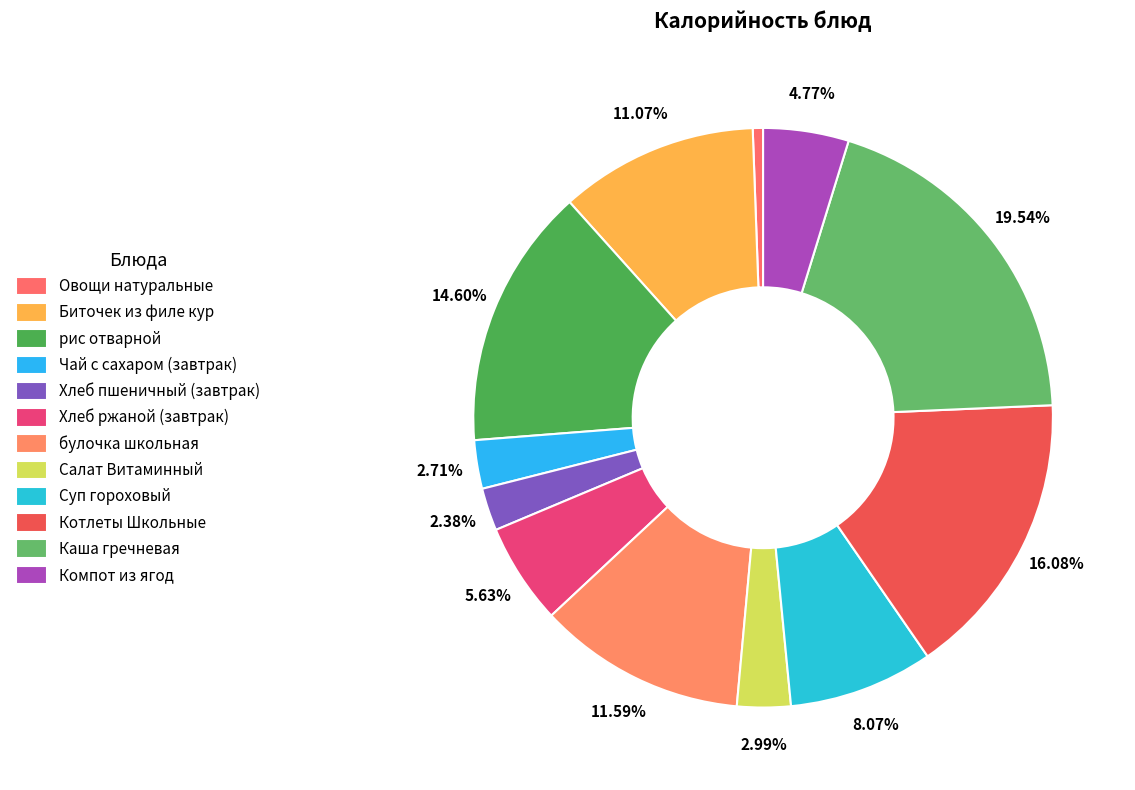

How many slices are in this pie chart?

12